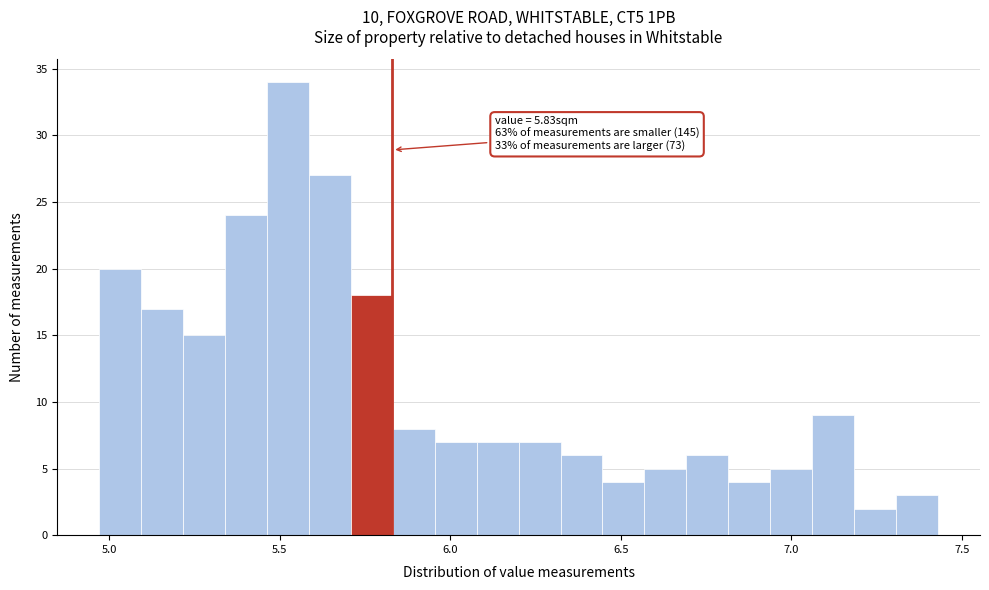

Around what value on the x-axis is the tallest bar? Give the approximate position of its centre, as read against the axis.

5.50